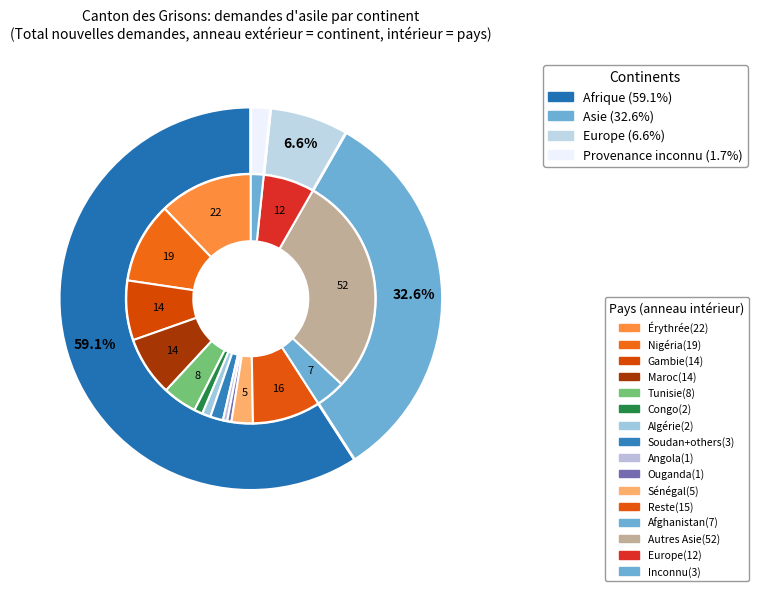

Which category has the smallest portion of the pie?

Provenance inconnu